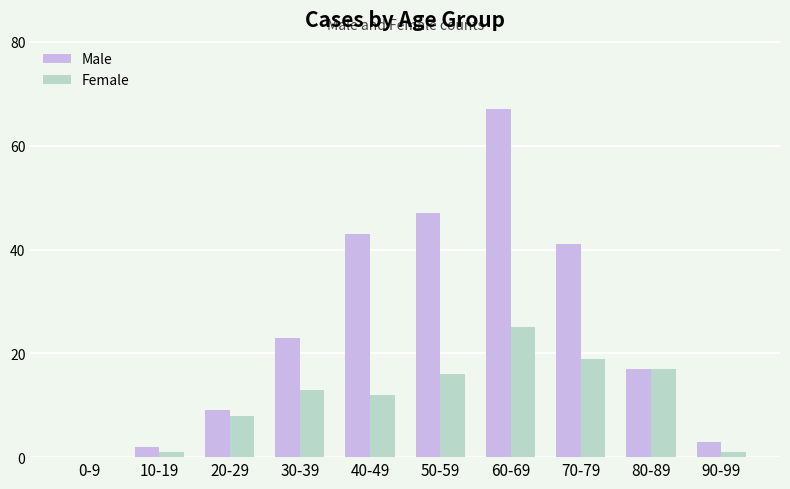

What is the maximum value shown in the chart?

67